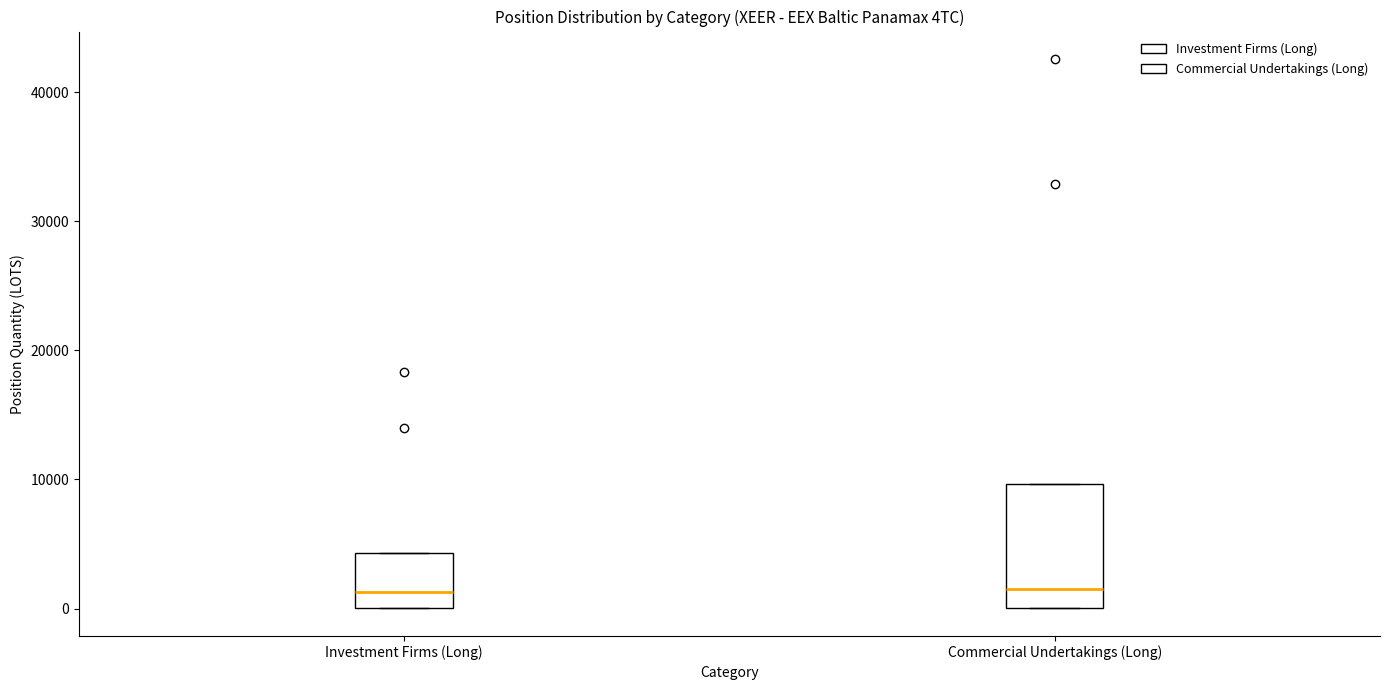

Reading left to right, transcribe this box plot: for each box, give where its median line is, the range the box spans, and where its two whiskers end, as read against the y-axis. The values are not printed on the chart, so give them approximately, as read against the axis.

Investment Firms (Long): median 1000, box 0 to 4000, whiskers 0 to 4000
Commercial Undertakings (Long): median 2000, box 0 to 10000, whiskers 0 to 10000